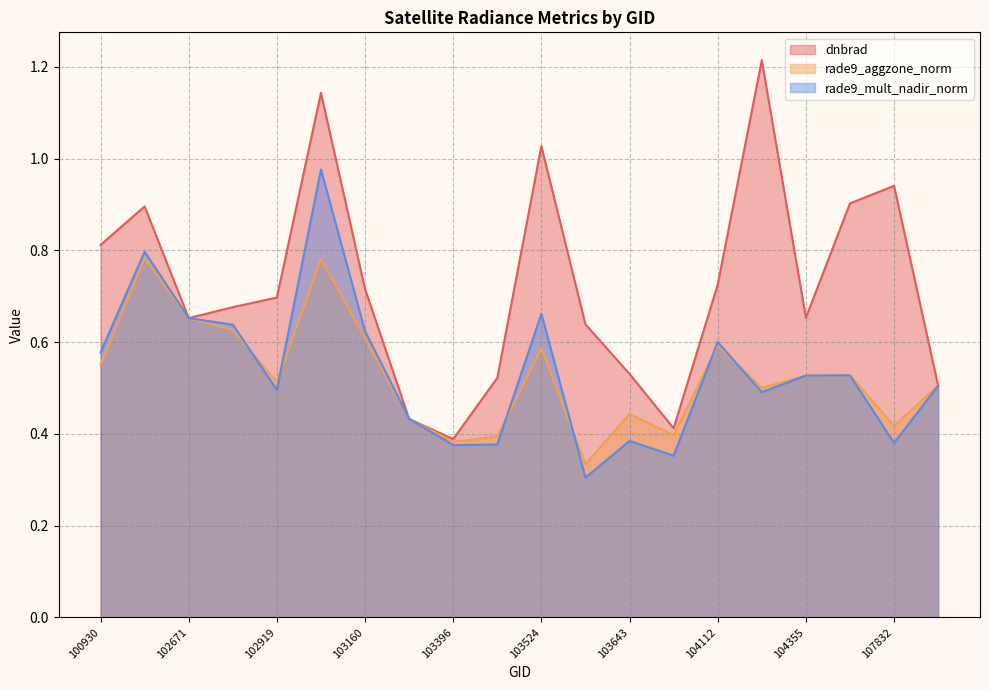

Where is the first local minimum for dnbrad?

102671